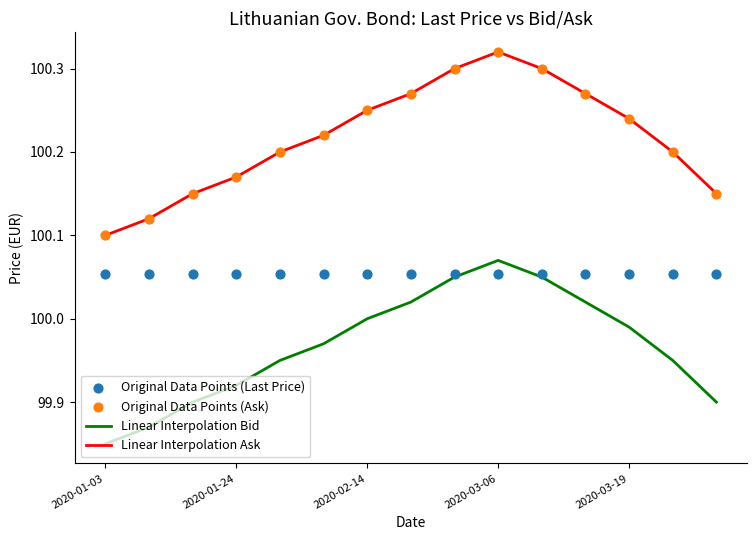

True or false: Linear Interpolation Bid and Linear Interpolation Ask cross at least once.

False